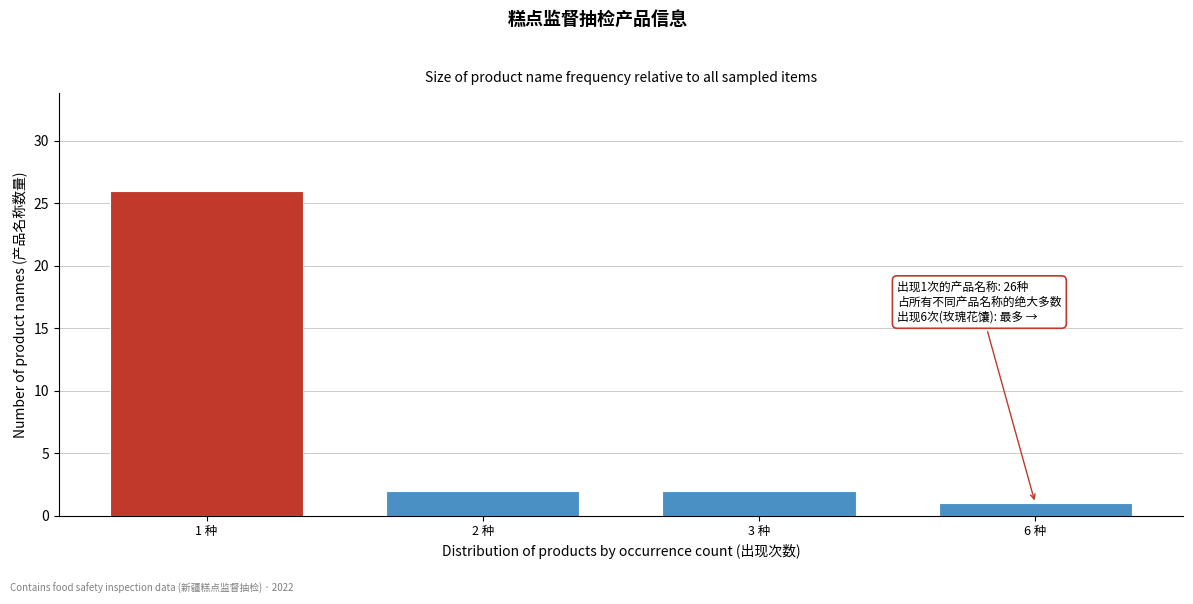

Reading left to right, list all the values displayed in this chart.

26	2	2	1